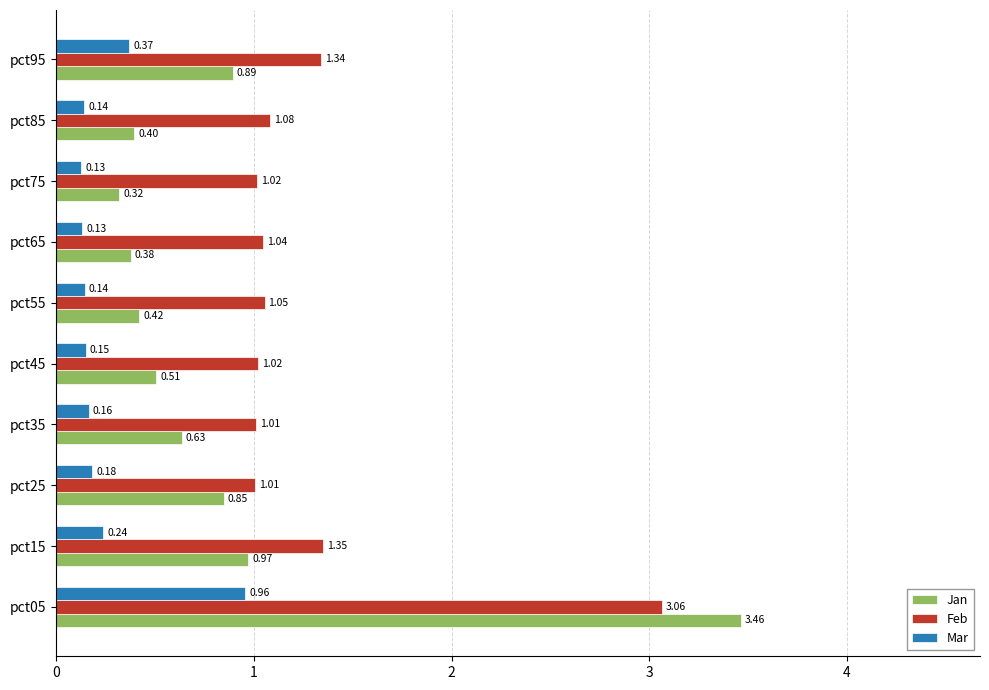

List the series in order of their peak value, lowest first.

Mar, Feb, Jan